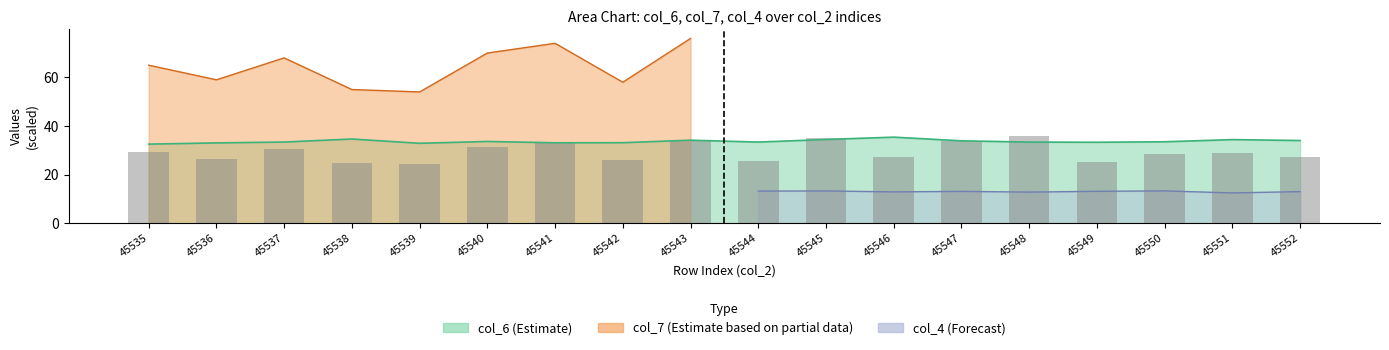

How many data points are above 28?

10